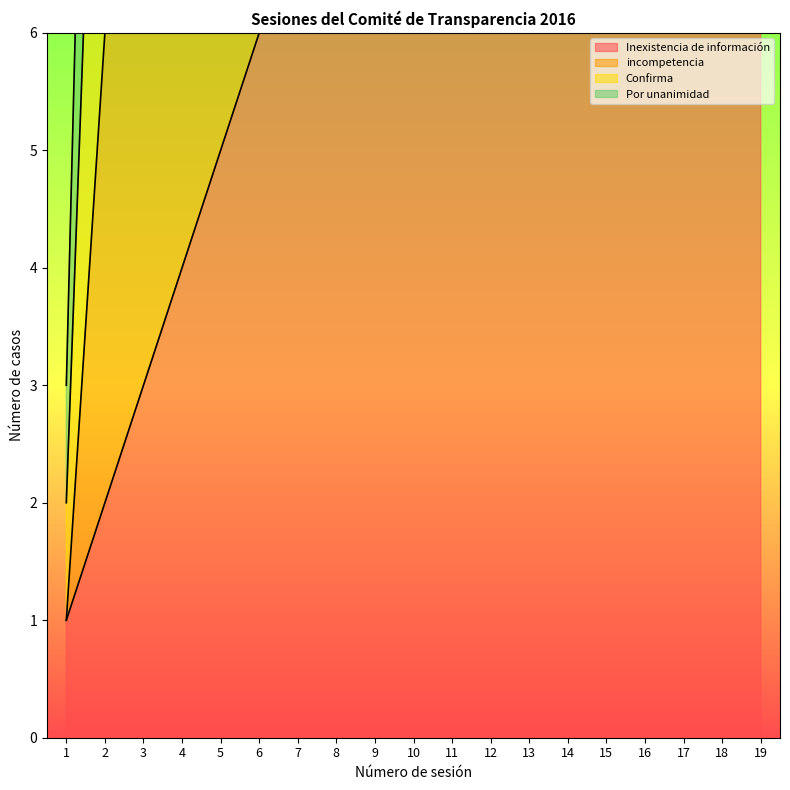

At which category does Por unanimidad reach its first local valley?

12